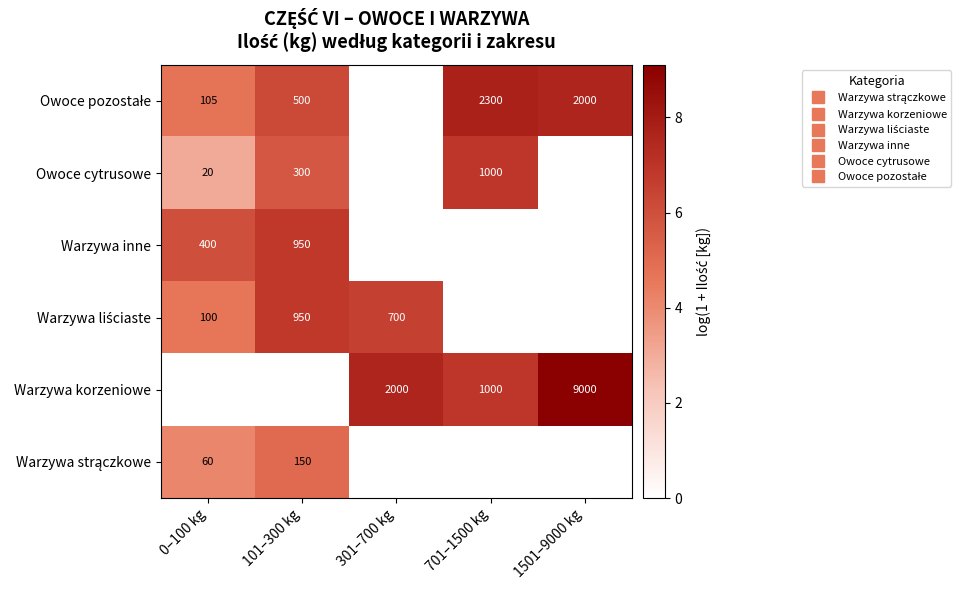

What is the sum of all Warzywa liściaste values?

18.0